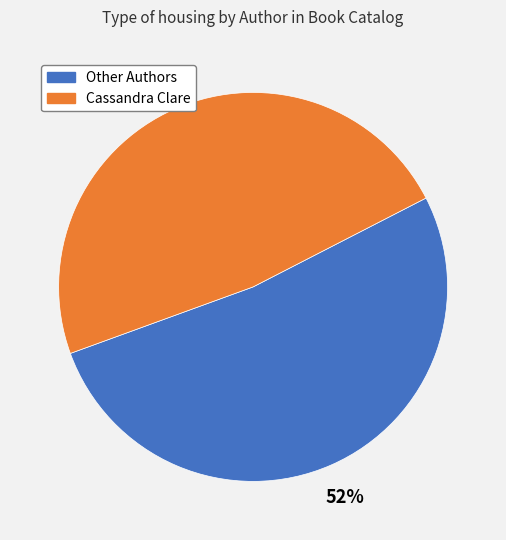

To the nearest percent, what percentage of the pie is Cassandra Clare?

48%